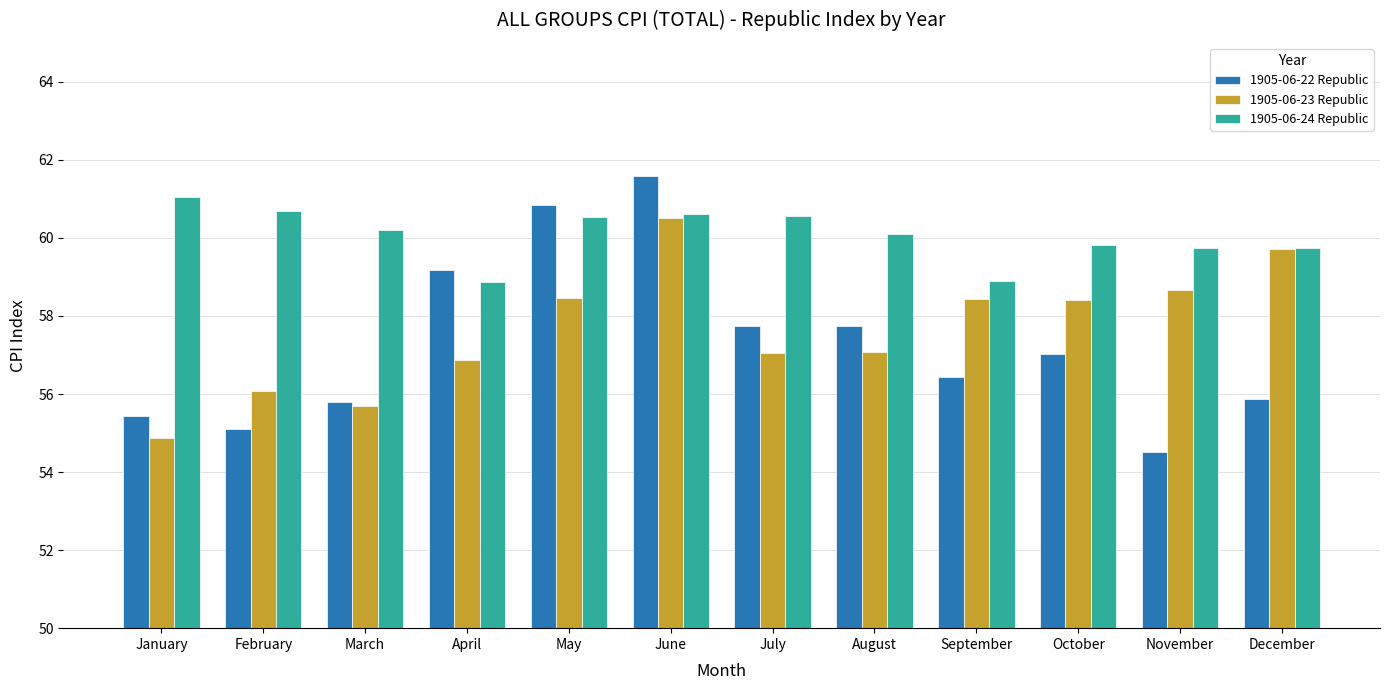

What value does the 1905-06-23 Republic series have at June?

60.5